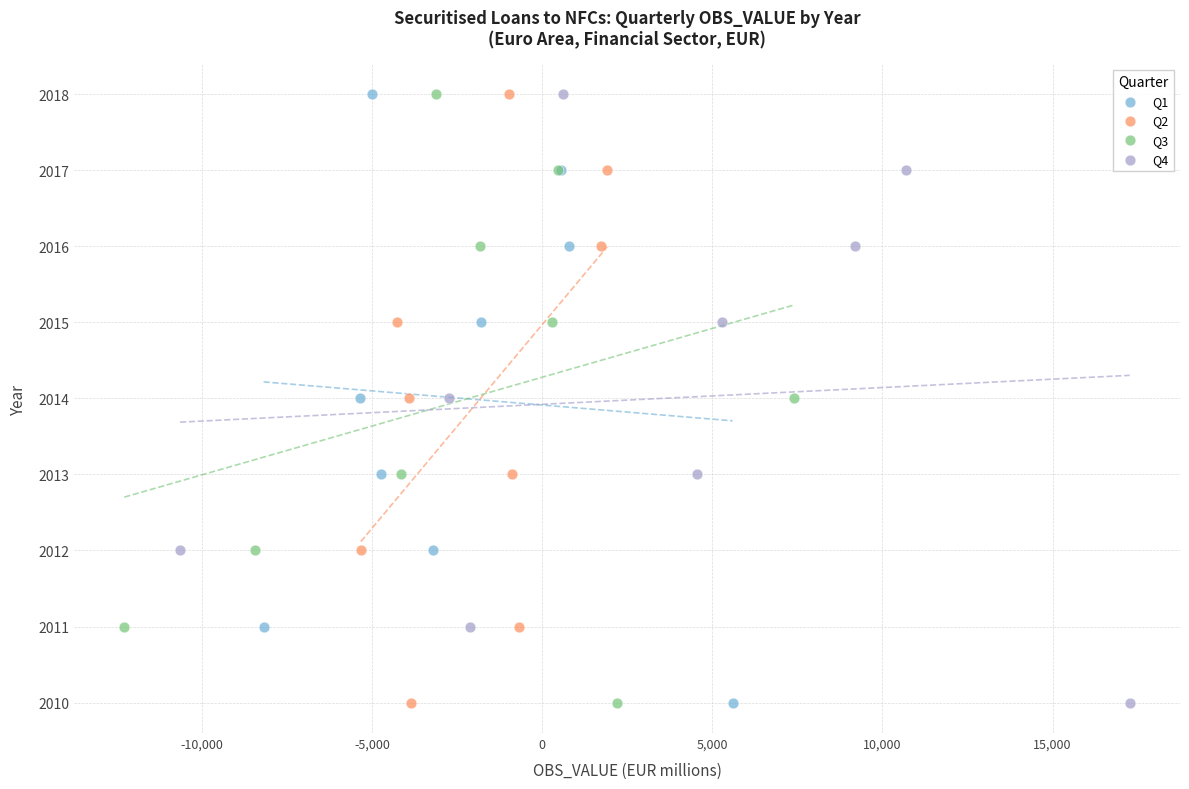

What are all the series names shown in the legend?

Q1, Q2, Q3, Q4